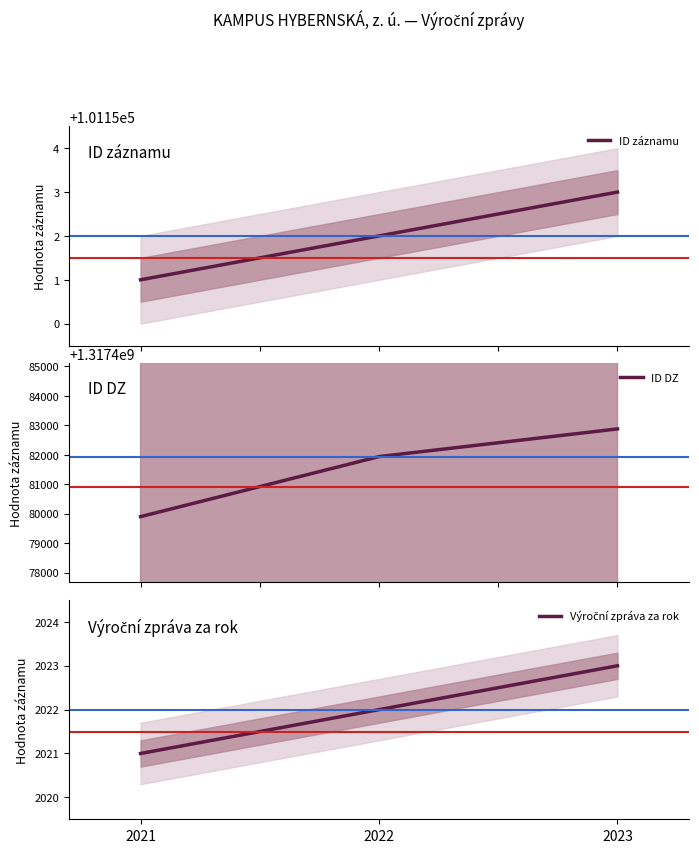

How many Výroční zpráva za rok values are between 2021 and 2023?

3